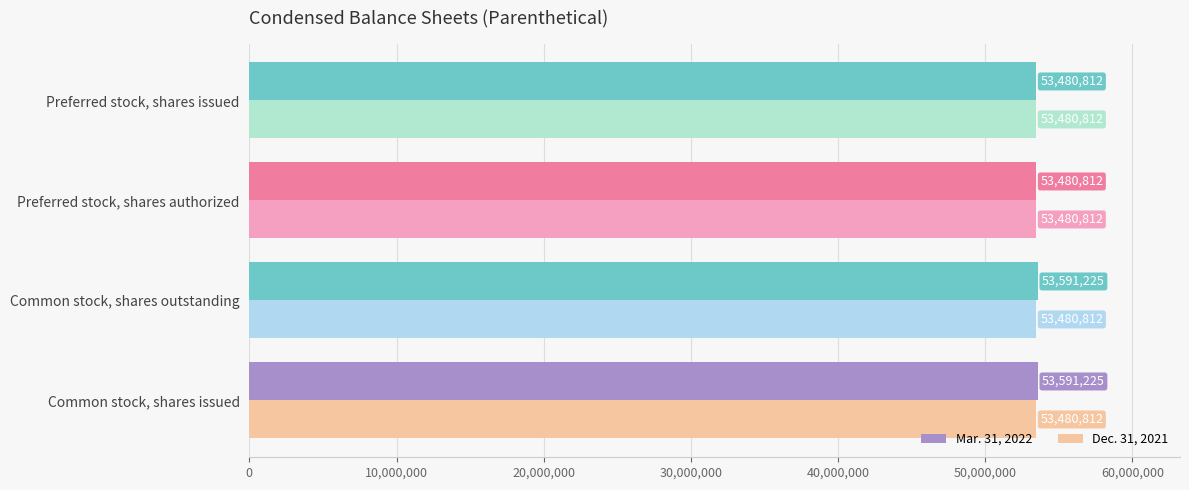

Which series has the largest total across all categories?

Mar. 31, 2022